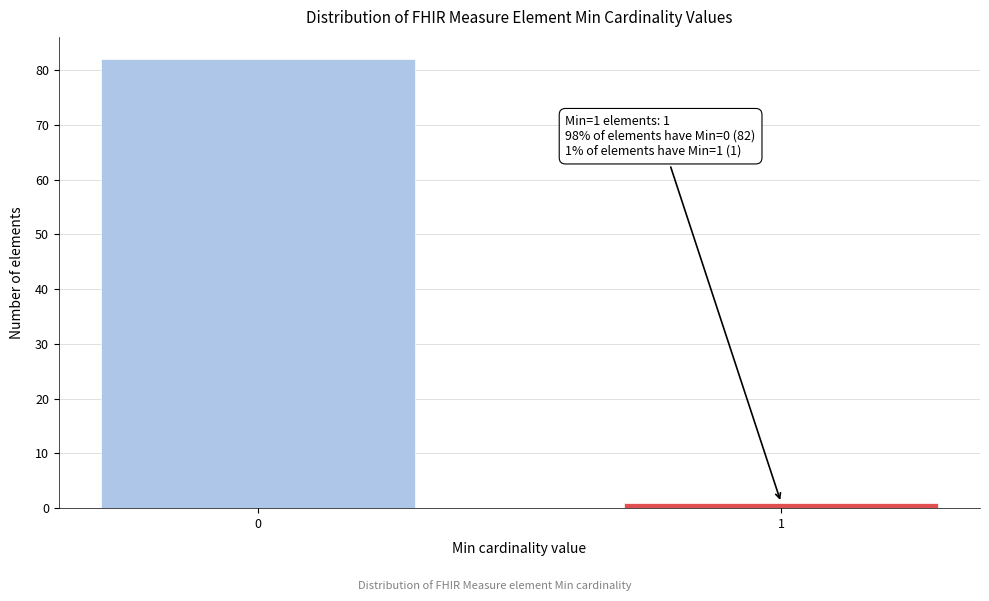

Reading left to right, extract all data points from this chart.

0=82	1=1